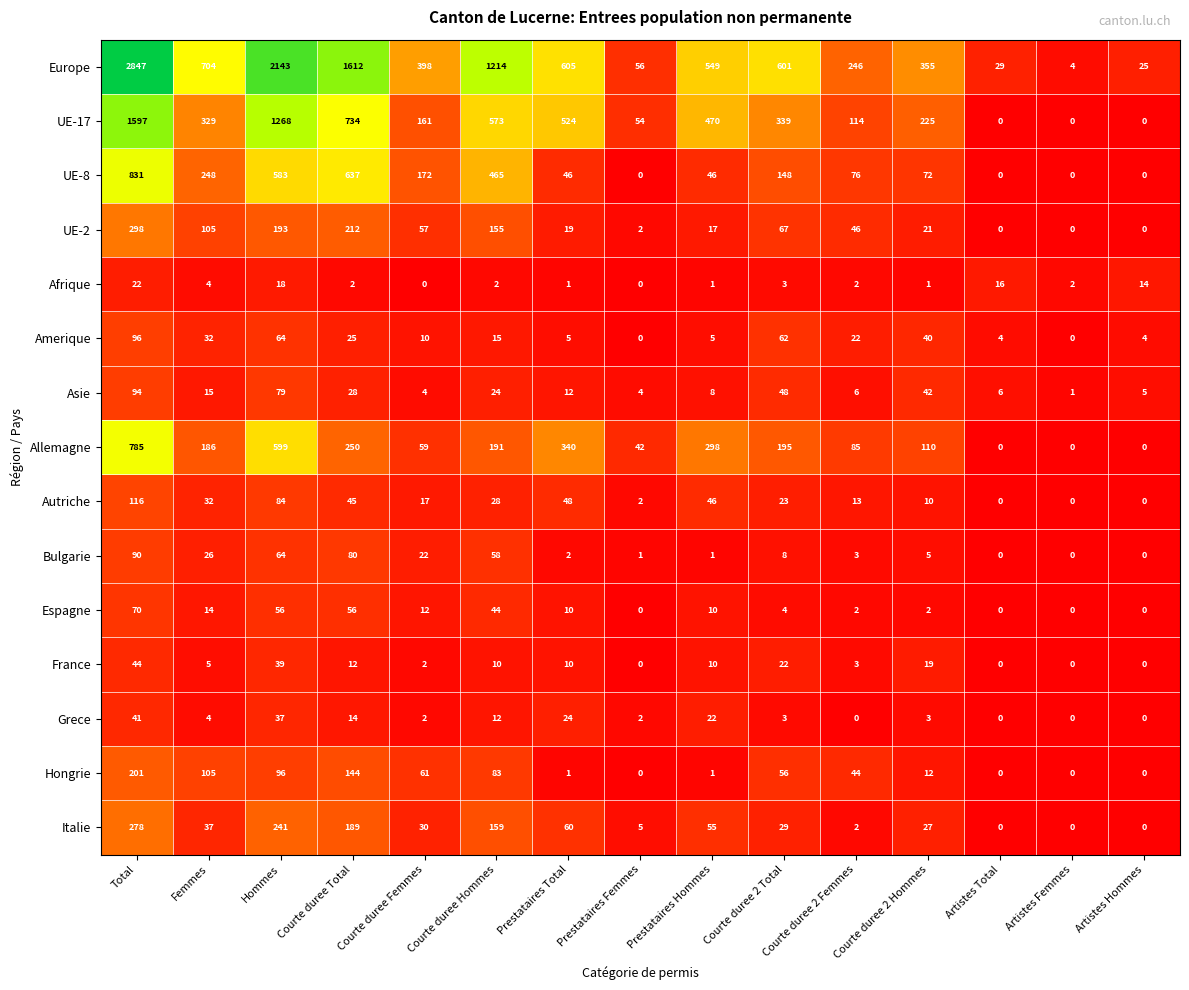

What is the sum of all Italie values?

1112